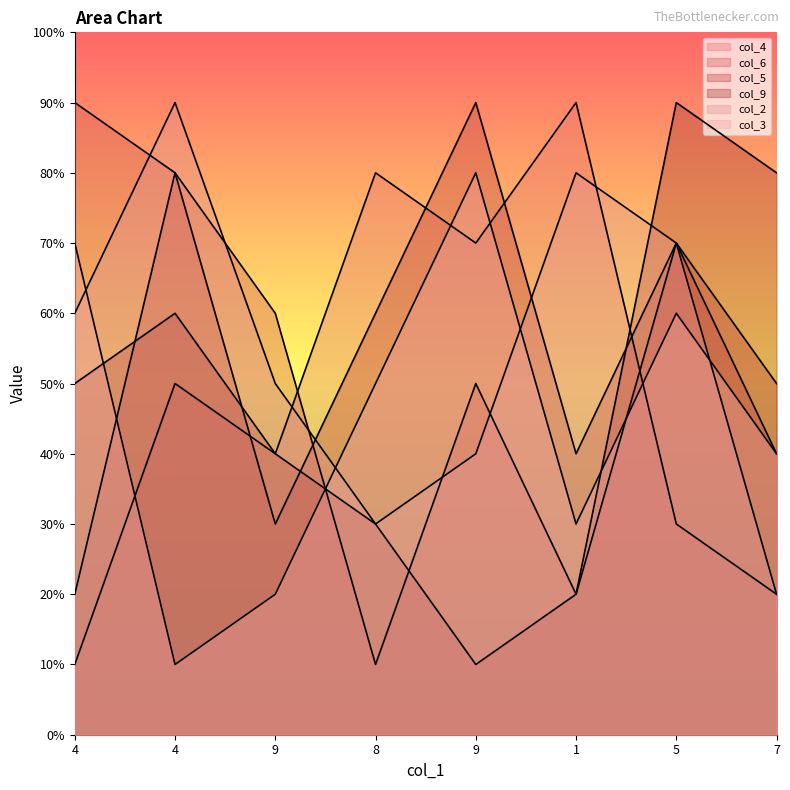

Between 4 and 9, which series saw the biggest shift?

col_5